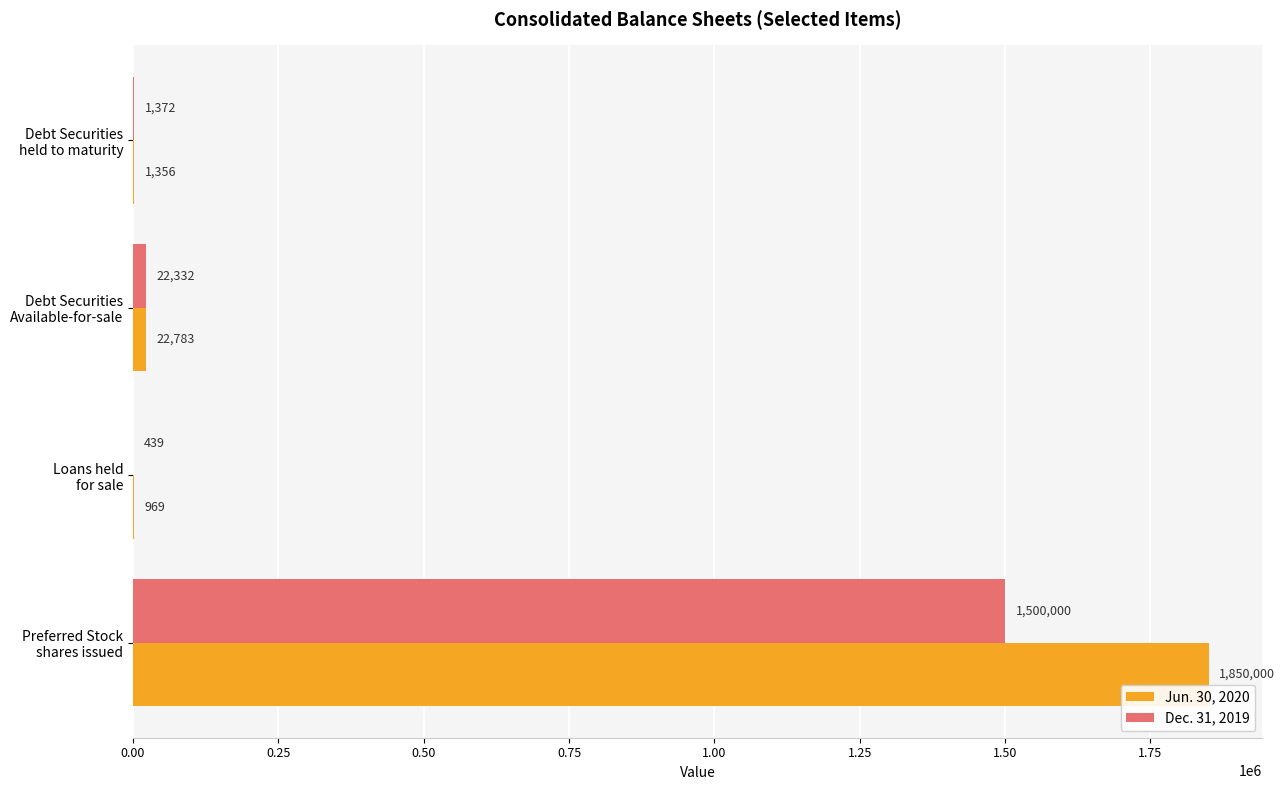

What are all the series names shown in the legend?

Jun. 30, 2020, Dec. 31, 2019